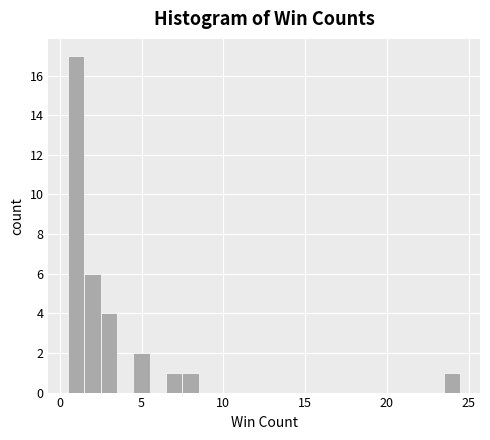

Read against the x-axis, roughly where is the centre of the tallest bar?

1.0